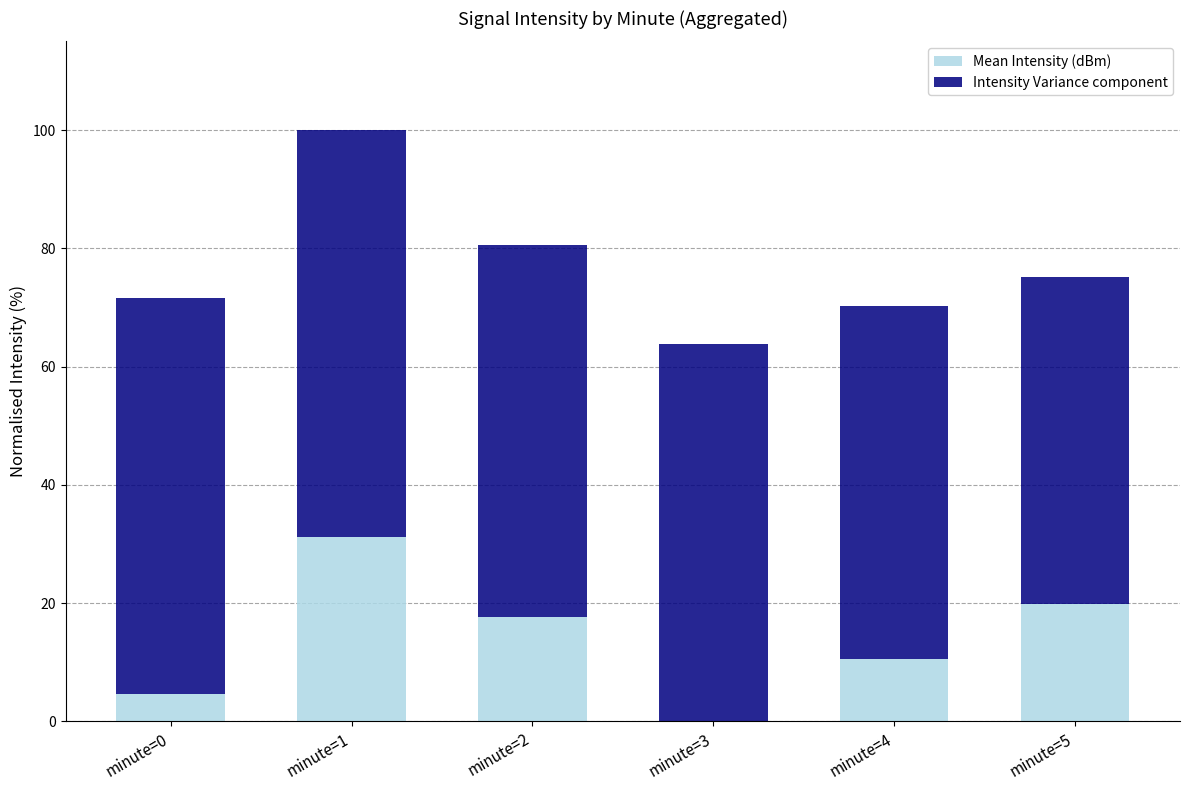

What is the total value across all series at minute=3?

63.8